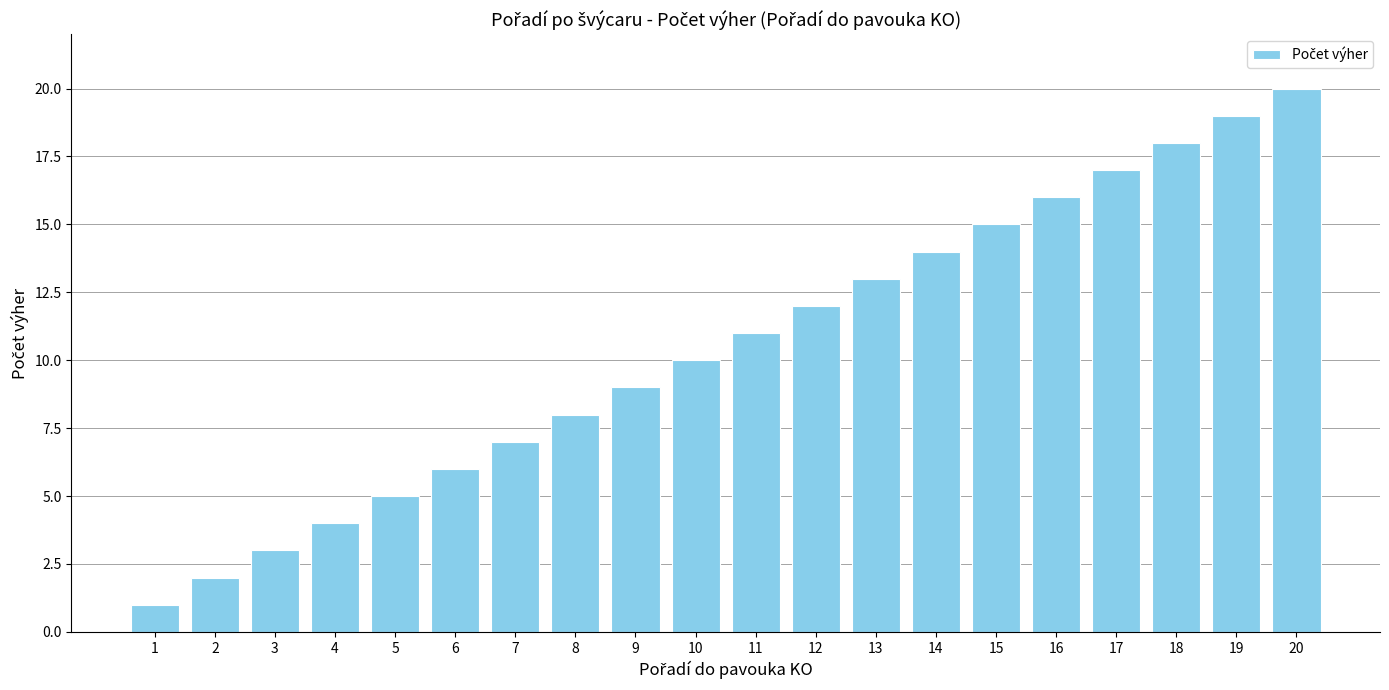

Is it true that the value at 2 is 1?

False